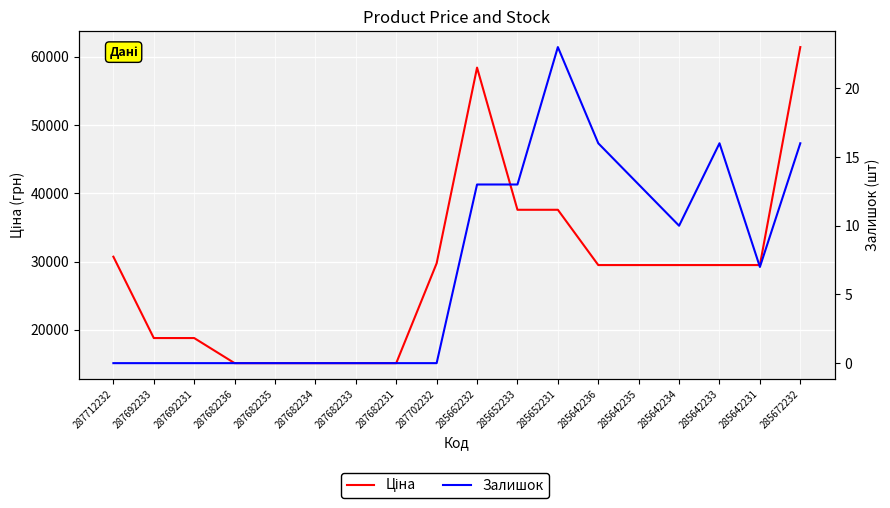

What is the label of the 10th point from the left?

285662232